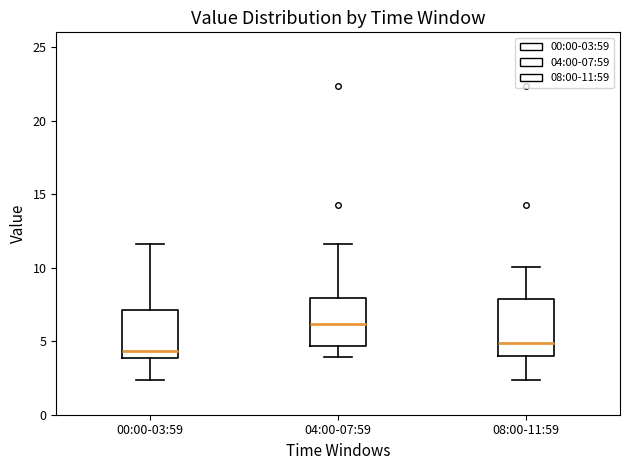

Where does the upper whisker of the box for 08:00-11:59 end on the y-axis? The values are not printed on the chart, so give them approximately, as read against the axis.

10.0